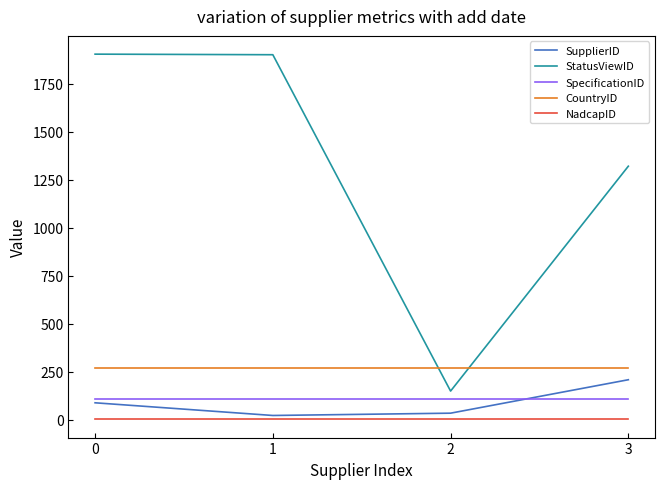

Is the value of SpecificationID at 1 greater than the value of NadcapID at 2?

Yes